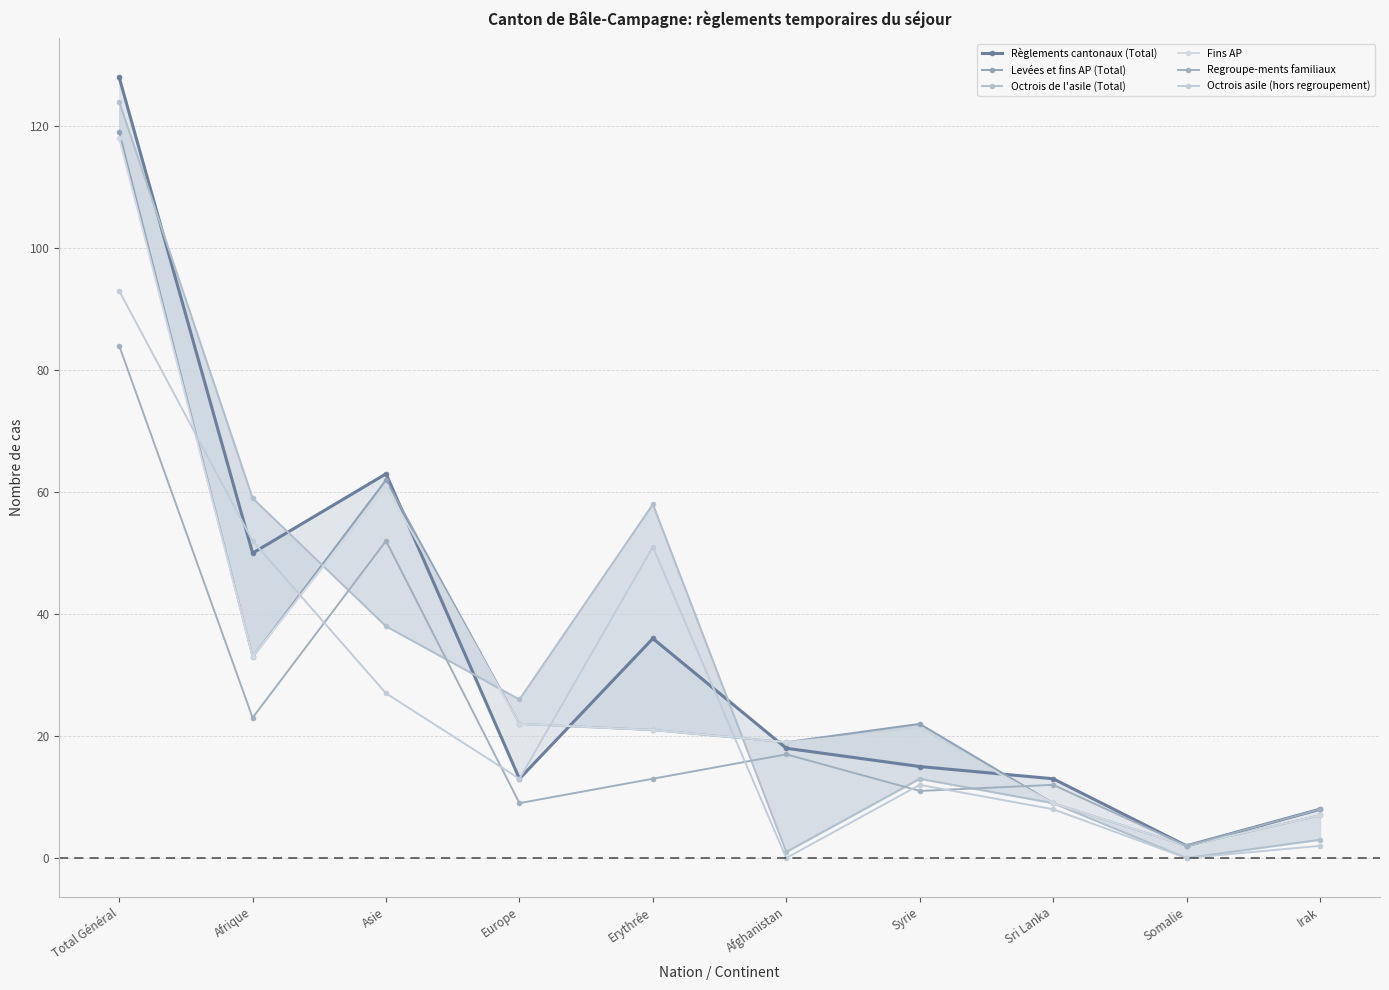

What is the approximate value of Regroupe-ments familiaux at Irak, to the nearest 5?

10